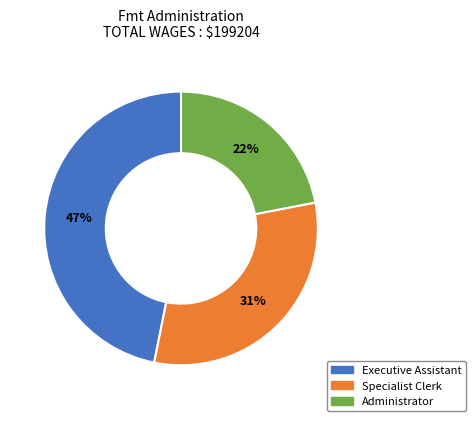

Does Administrator represent more than half of the total?

No